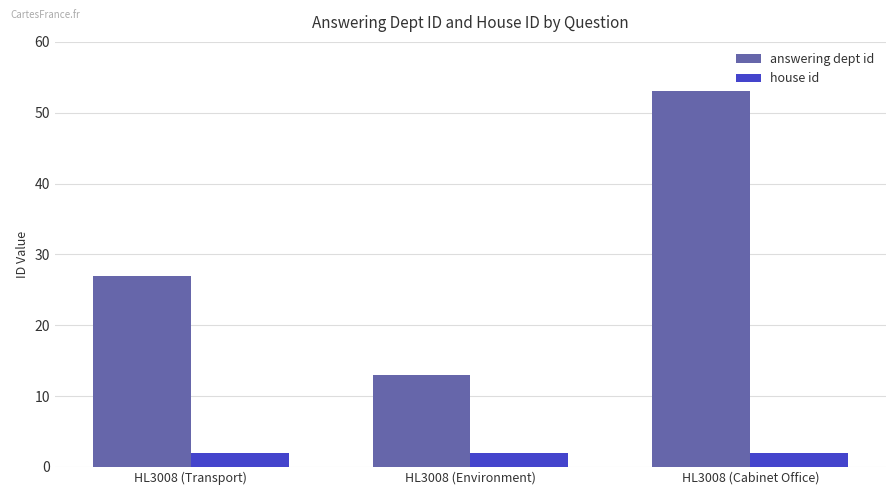

Which series has the widest spread of values?

answering dept id